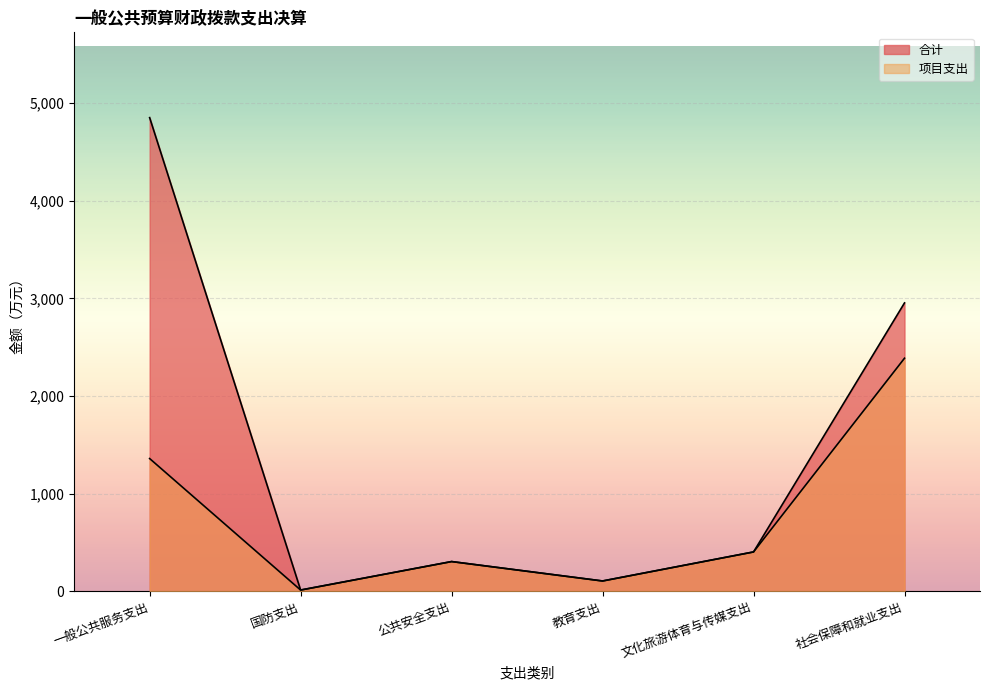

What is the label of the 4th point from the left?

教育支出